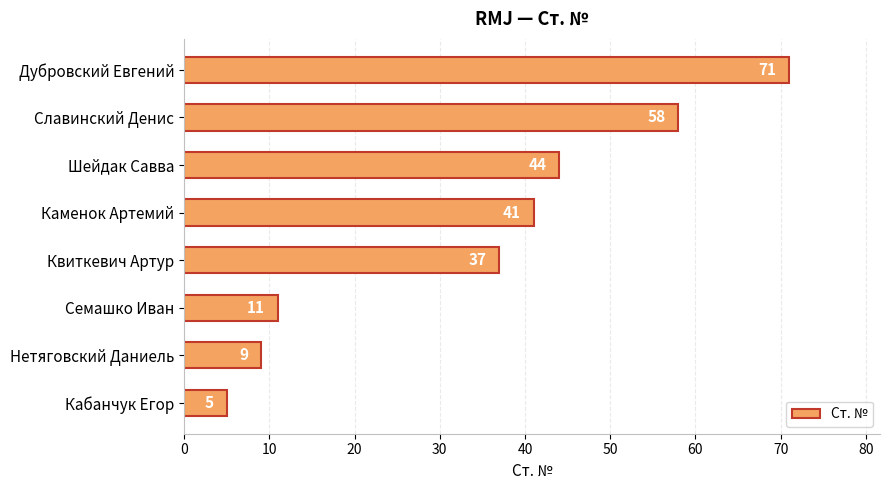

At which label is the value closest to 38?

Квиткевич Артур